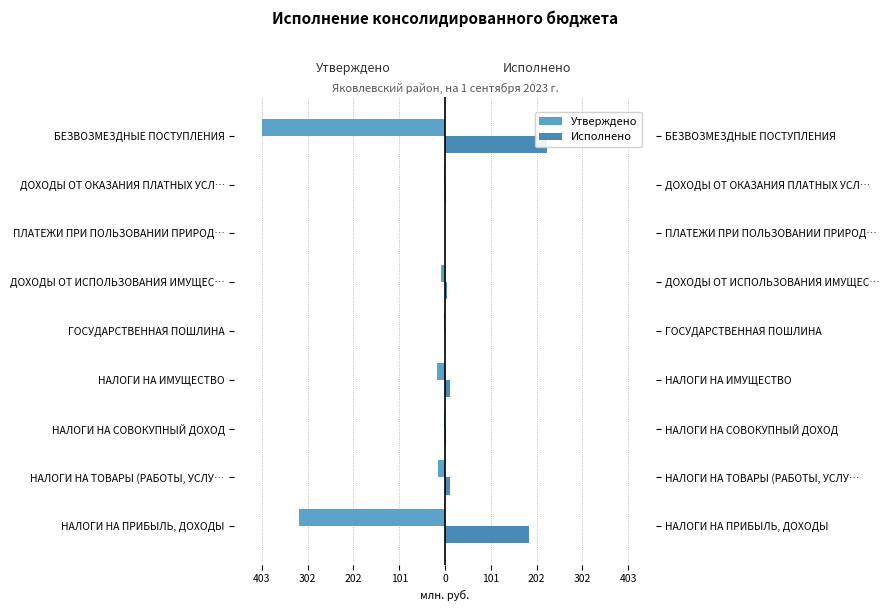

What is the total value across all series at ГОСУДАРСТВЕННАЯ ПОШЛИНА?

-0.4